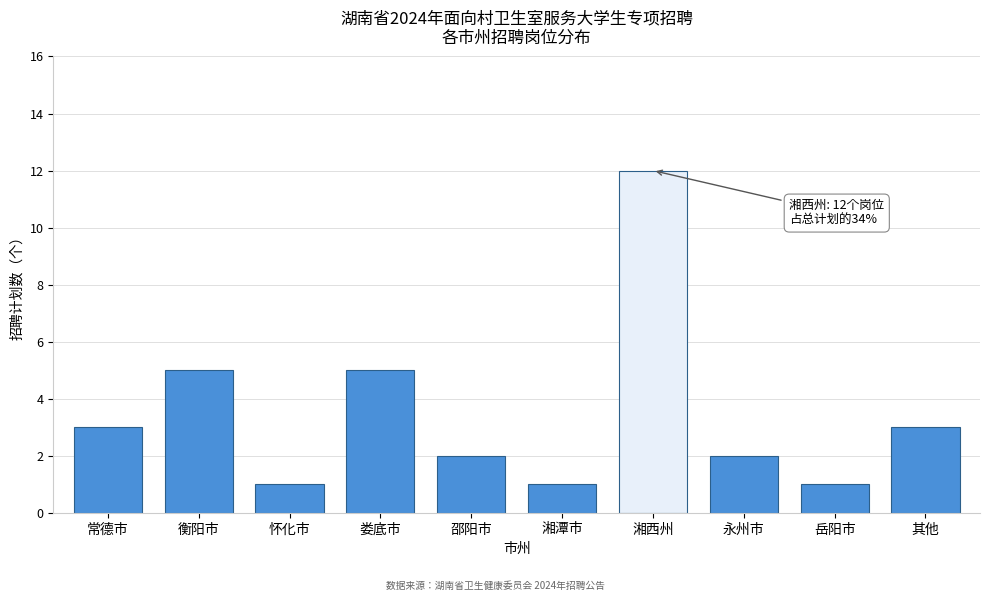

Reading right to left, list all the values displayed in this chart.

其他=3	岳阳市=1	永州市=2	湘西州=12	湘潭市=1	邵阳市=2	娄底市=5	怀化市=1	衡阳市=5	常德市=3